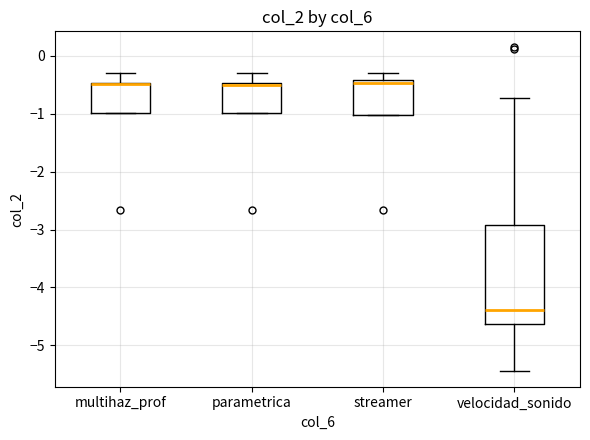

Reading left to right, read every box against the y-axis: the position of its median line, the range the box covers, and the ends of its whiskers. The values are not printed on the chart, so give them approximately, as read against the axis.

multihaz_prof: median -0.5 (drawn on the box's upper edge), box -1.0 to -0.5, whiskers -1.0 to -0.3
parametrica: median -0.5 (just below the box's upper edge), box -1.0 to -0.5, whiskers -1.0 to -0.3
streamer: median -0.5, box -1.0 to -0.4, whiskers -1.0 to -0.3
velocidad_sonido: median -4.4, box -4.6 to -2.9, whiskers -5.4 to -0.7